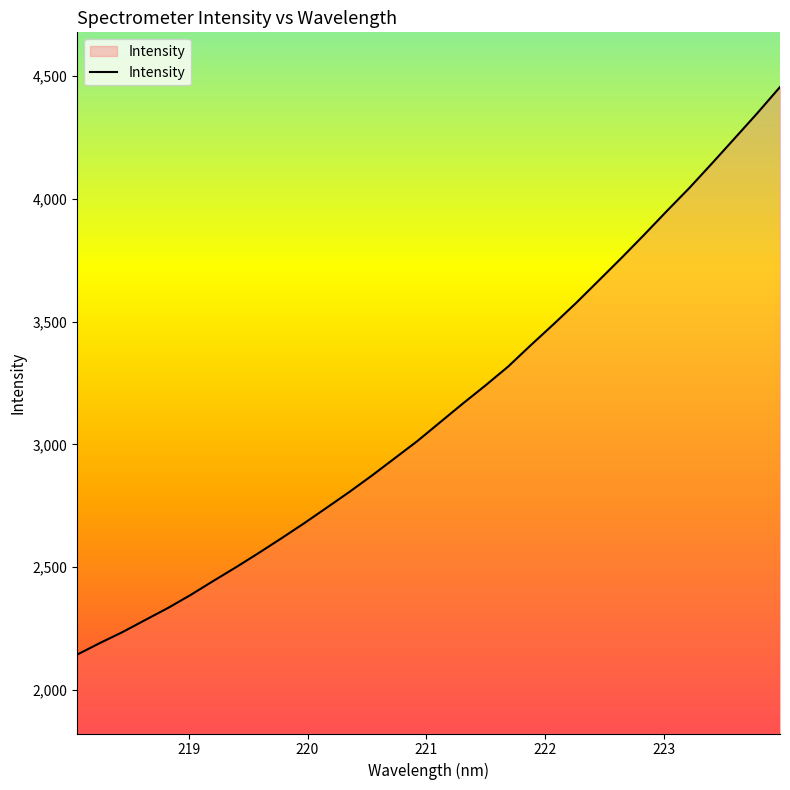

What is the greatest value displayed?

4456.1